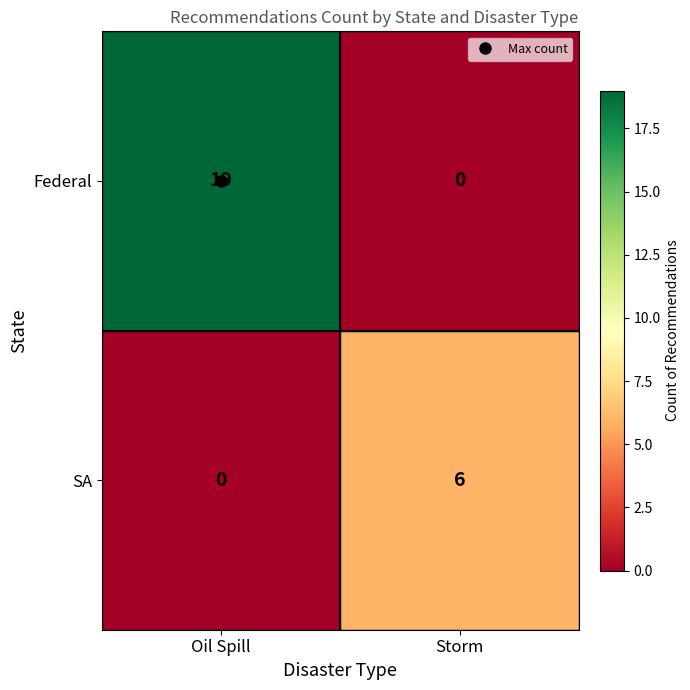

At Storm, list the series in order from largest to smallest.

SA, Federal